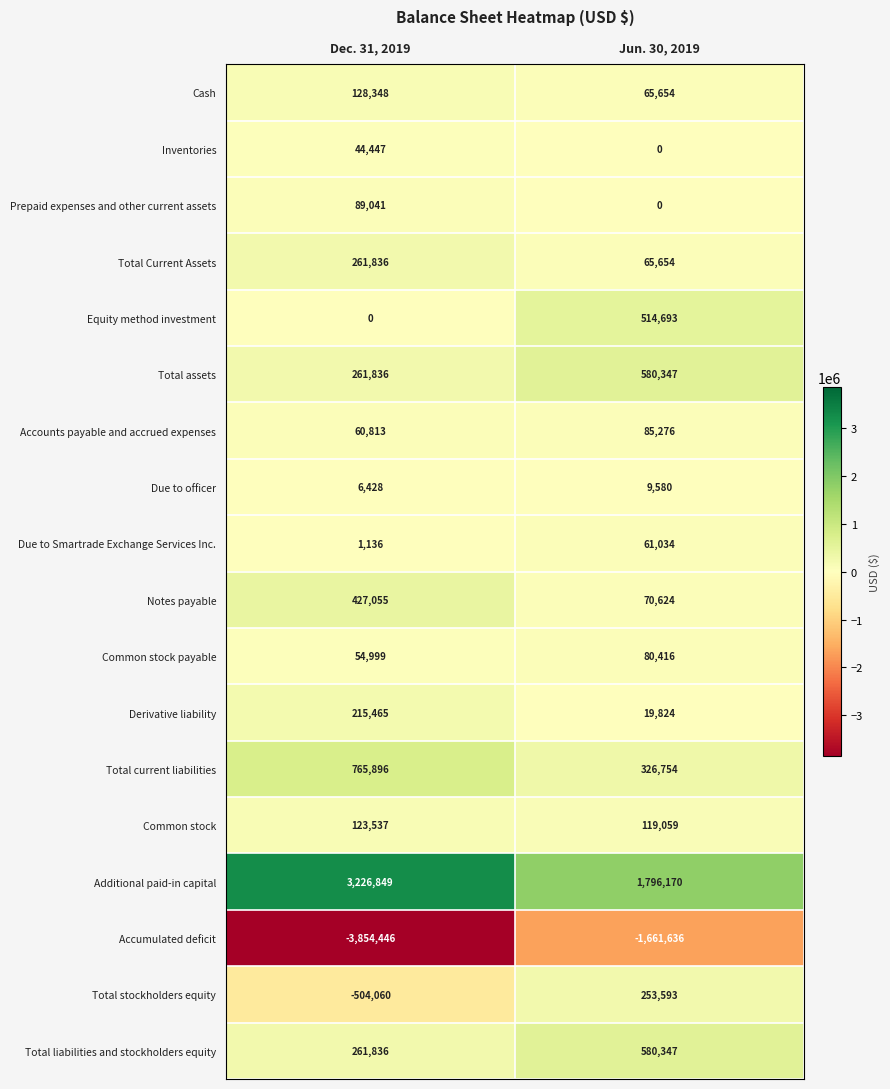

The Total Current Assets series shows 34649 at Jun. 30, 2019. True or false?

False